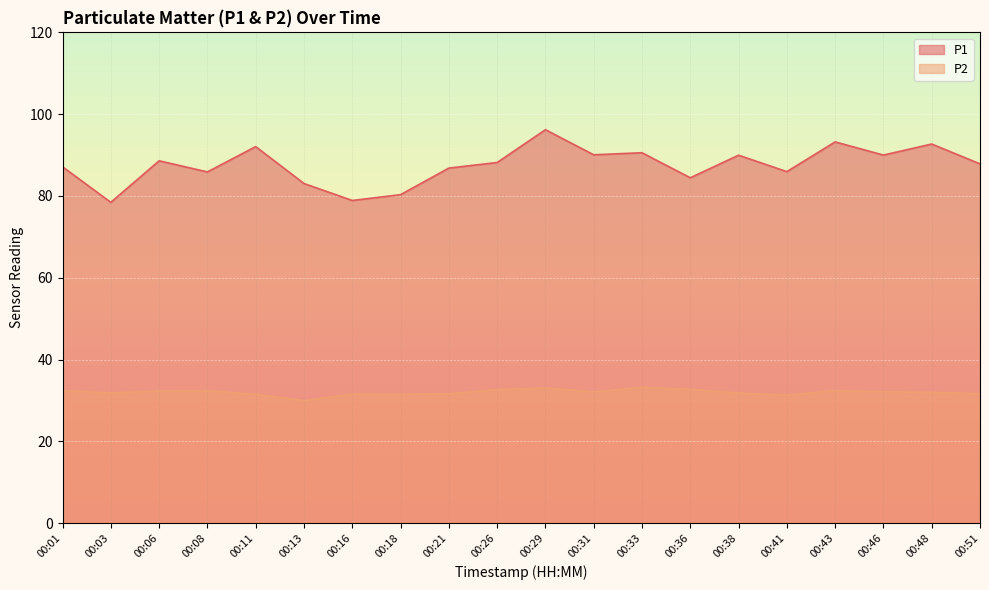

True or false: P1 has more than 2 interior local peaks.

True